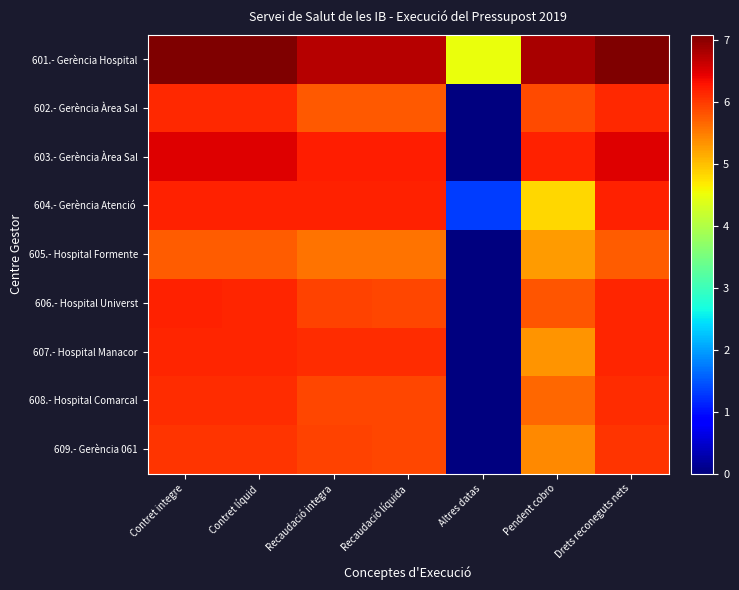

How many series are shown in this chart?

9